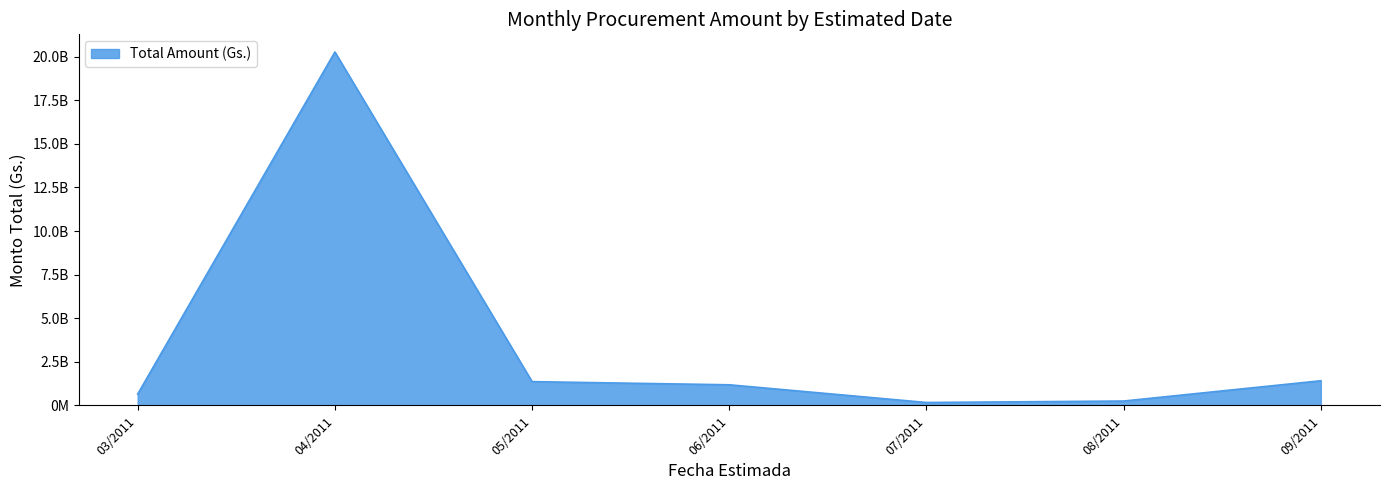

Is this an area chart (filled region under the line)?

Yes